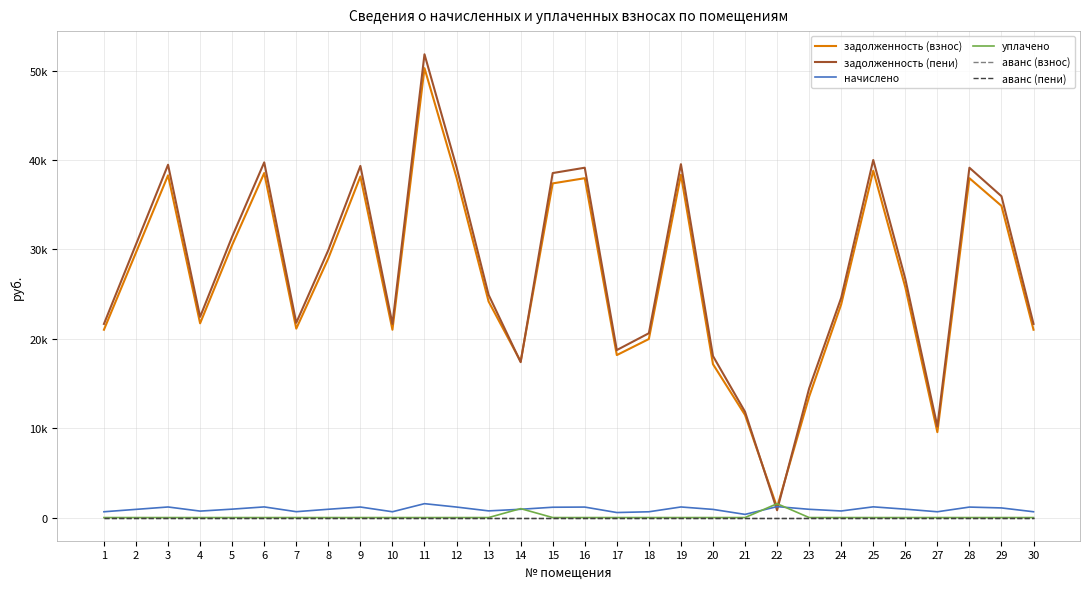

Rank the series at 2 from lowest to highest value.

уплачено, аванс (взнос), аванс (пени), начислено, задолженность (взнос), задолженность (пени)